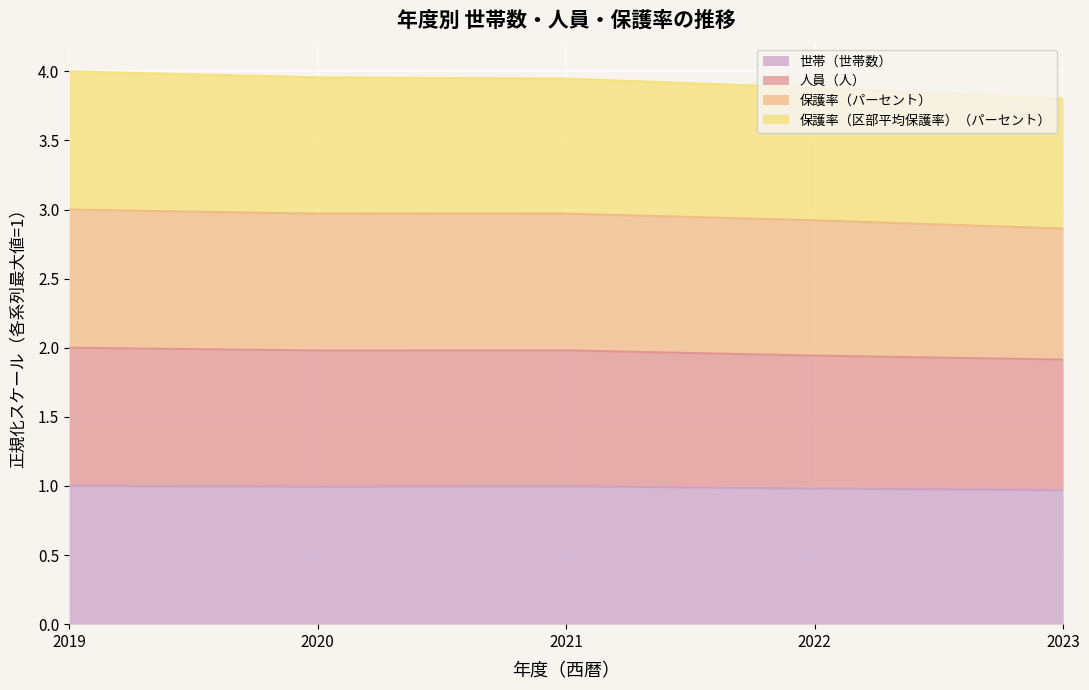

What is the maximum value shown in the chart?

4.0